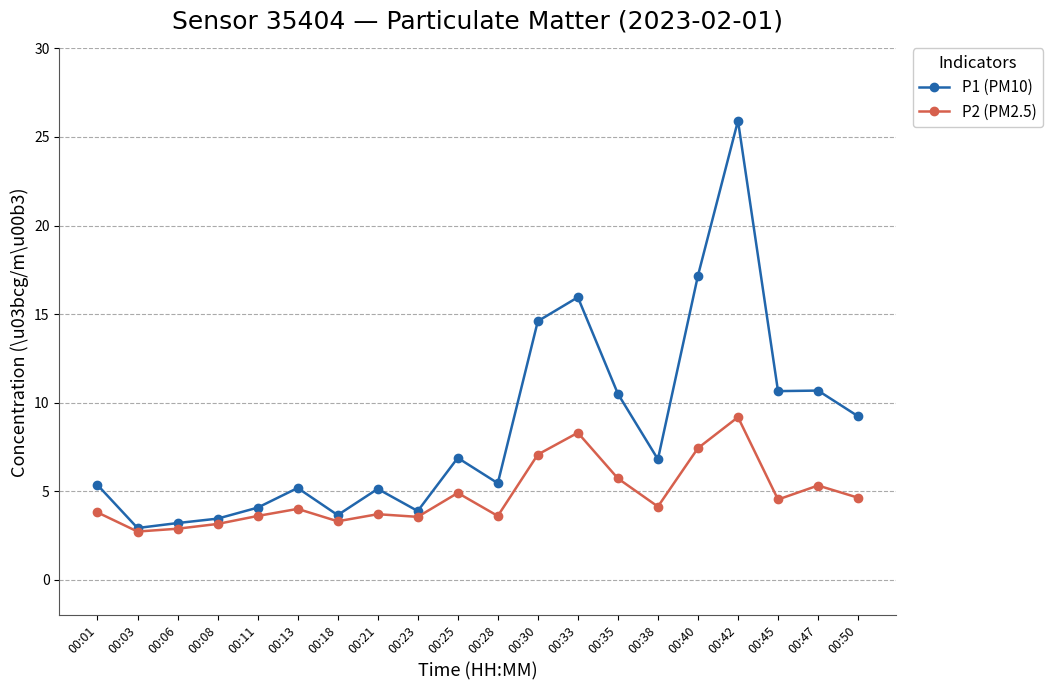

At which label does P1 (PM10) reach its peak?

00:42